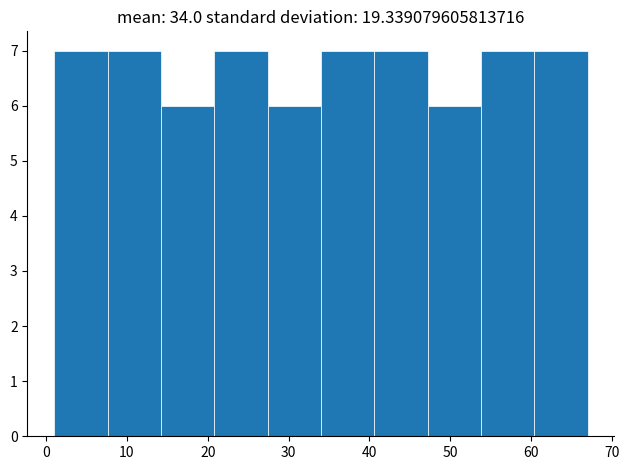

Reading left to right, list every bar in this chart as the range it spans on the x-axis followed by its height. Neither the bar edges nor the heights are printed on the chart, so give them approximately, as read against the axes.

1.0 to 7.6: 7
7.6 to 14.2: 7
14.2 to 20.8: 6
20.8 to 27.4: 7
27.4 to 34.0: 6
34.0 to 40.6: 7
40.6 to 47.2: 7
47.2 to 53.8: 6
53.8 to 60.4: 7
60.4 to 67.0: 7